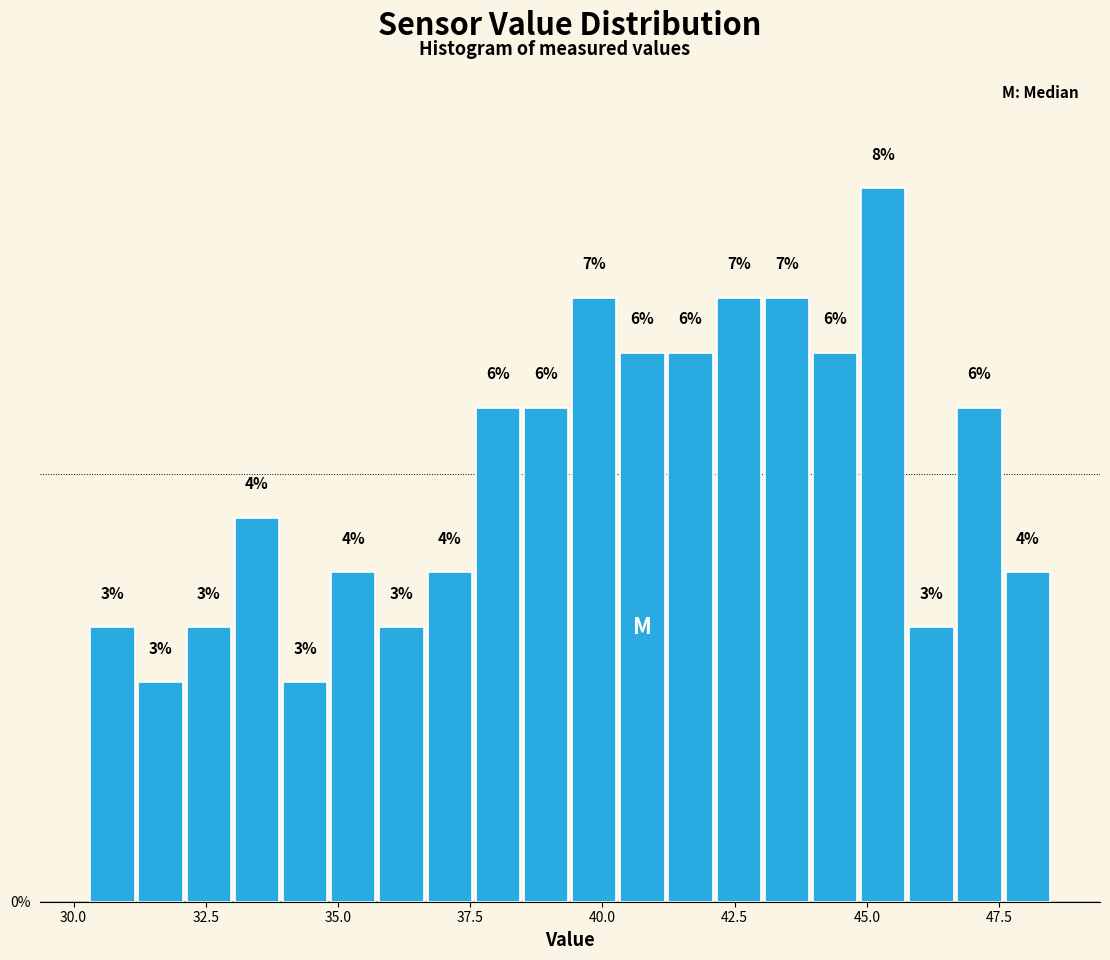

Read against the x-axis, roughly where is the centre of the tallest bar?

45.5